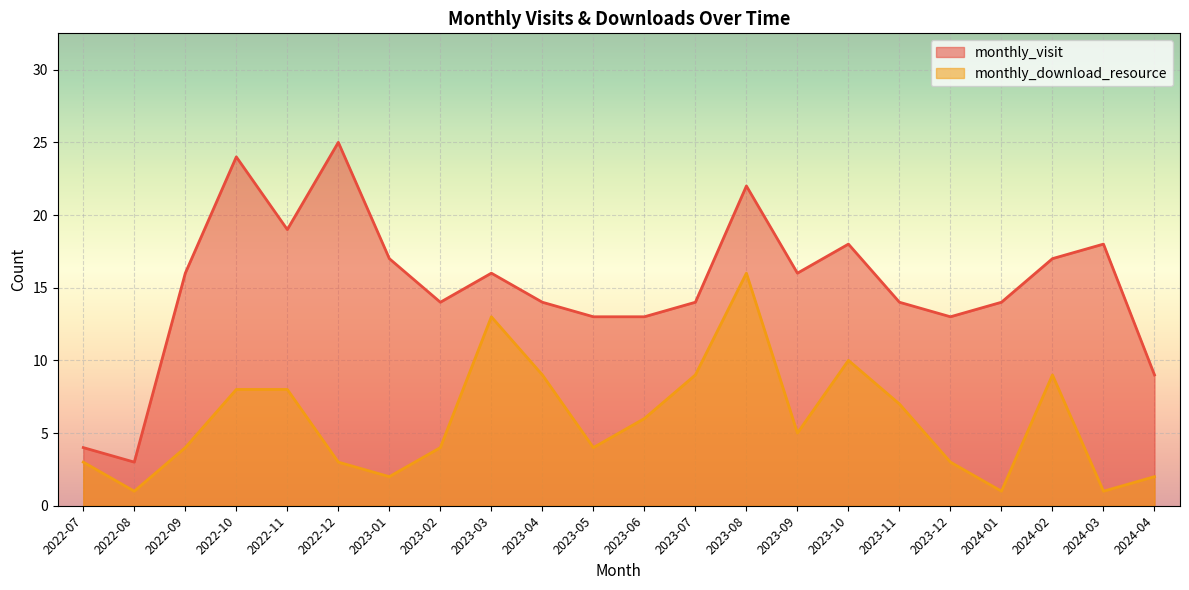

What is the spread (max minus min) of values at 2024-03?

17